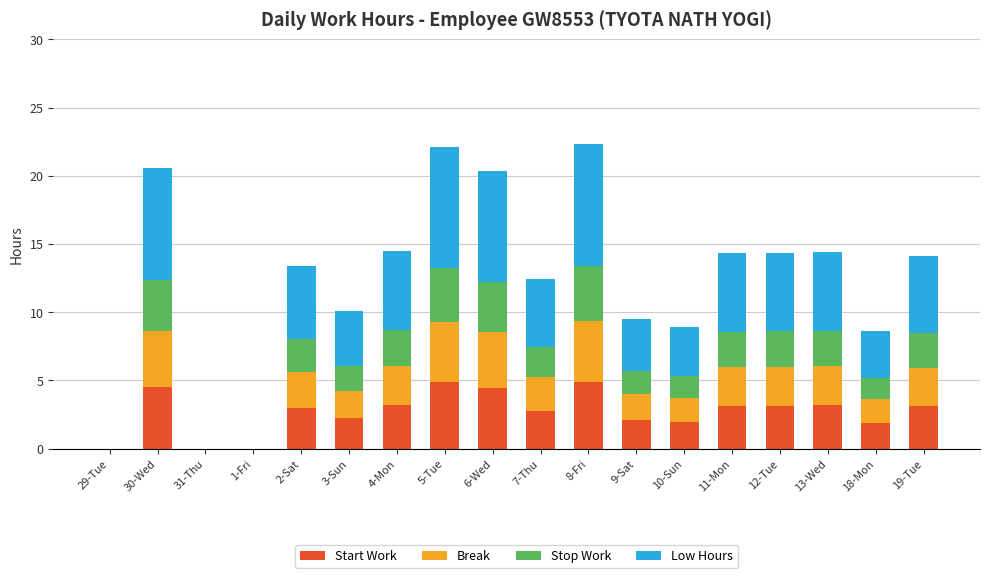

True or false: Start Work has a value of 2.9 at 10-Sun.

False